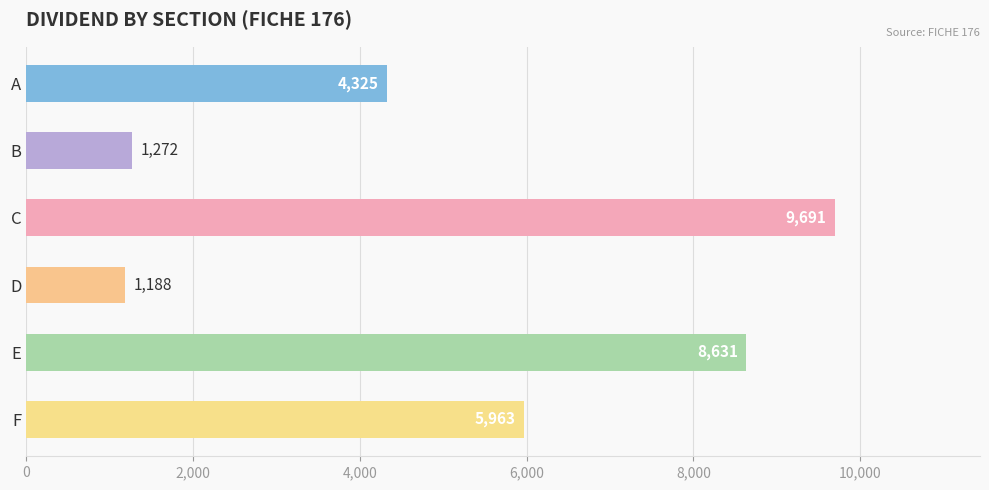

What is the change in value from C to F?

-3728